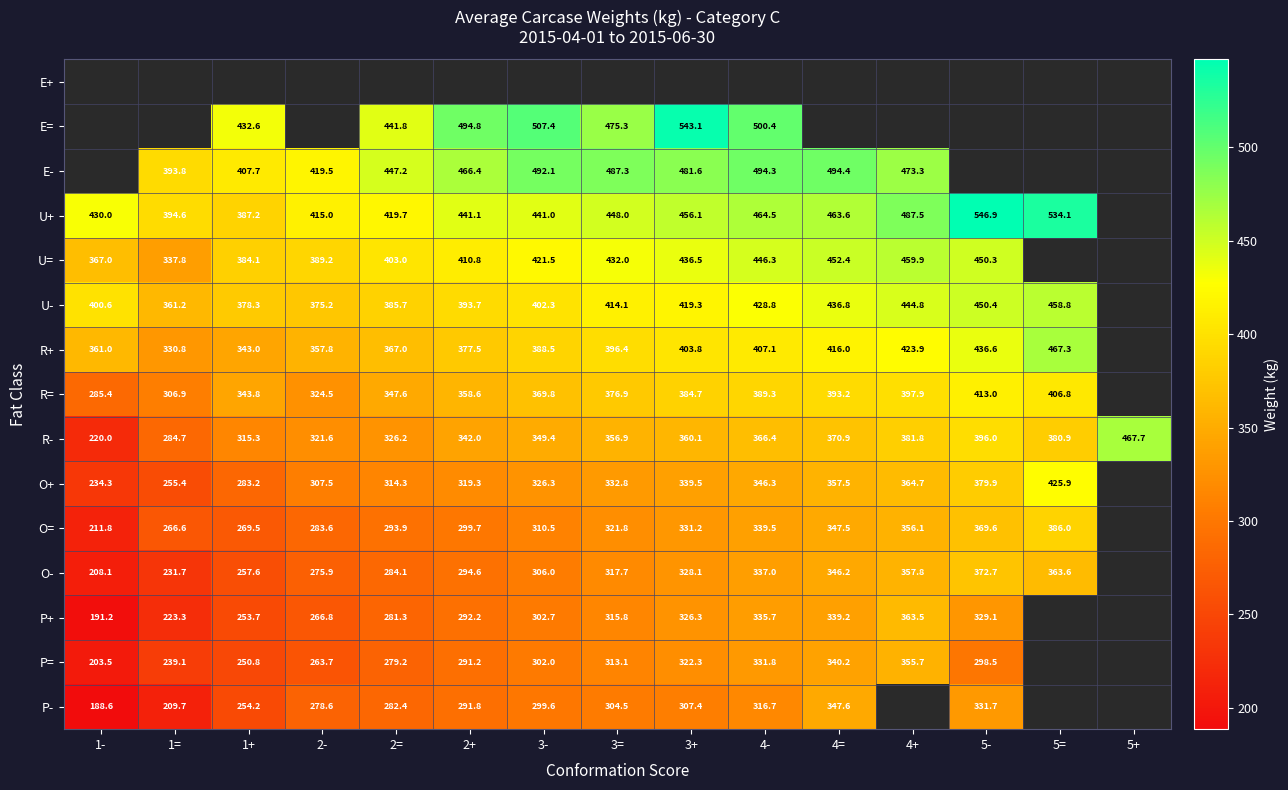

Count the number of categories in the chart.

15